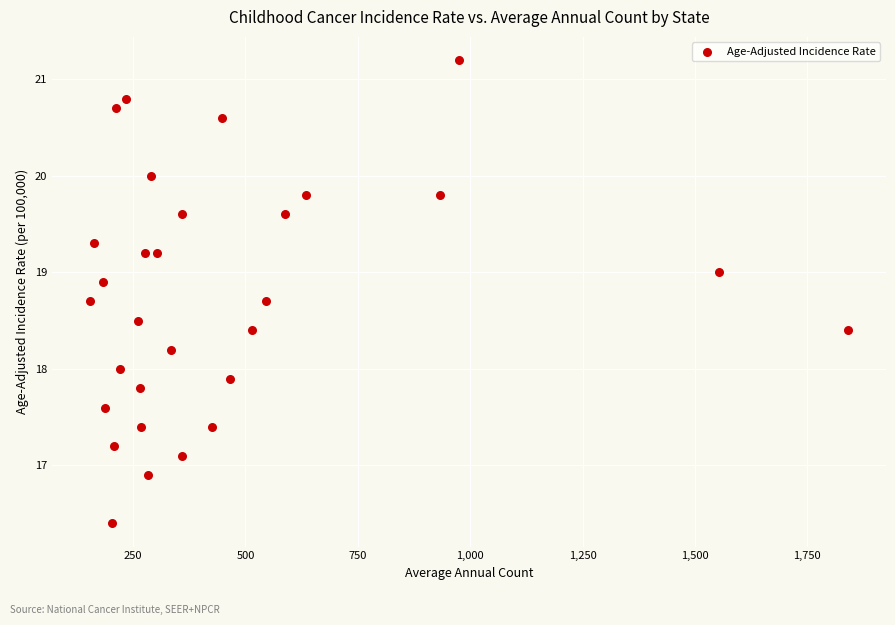

What is the range of X values (max minus min)?

1687.0